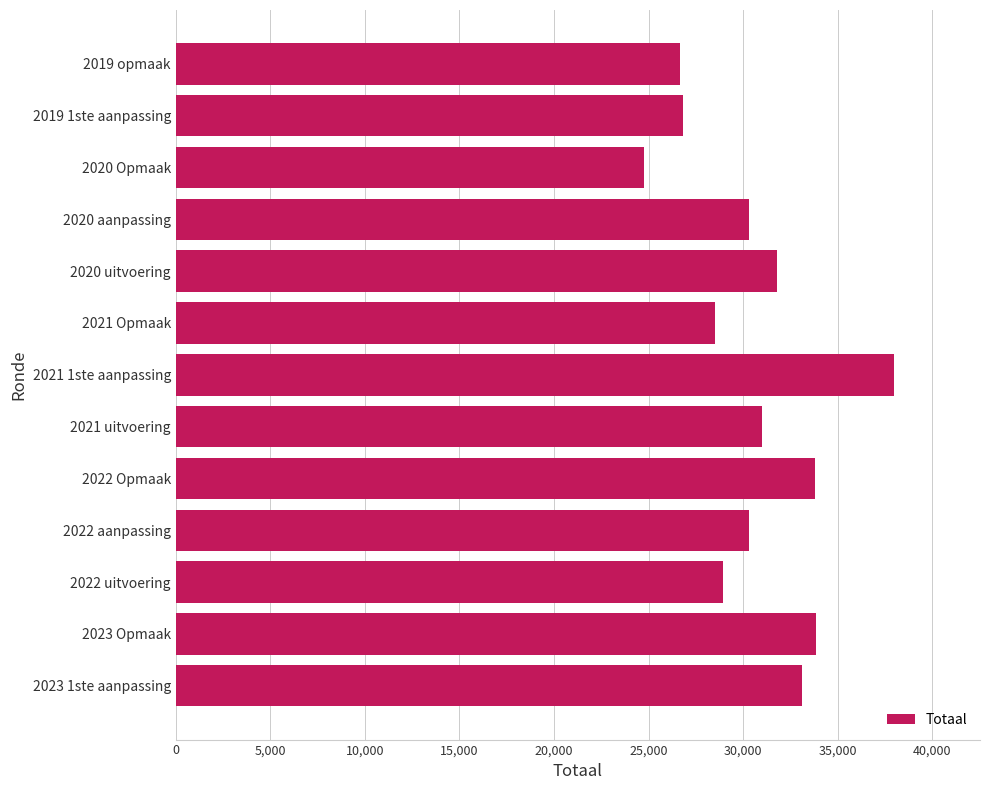

True or false: the data shows 51234 at 2022 aanpassing.

False